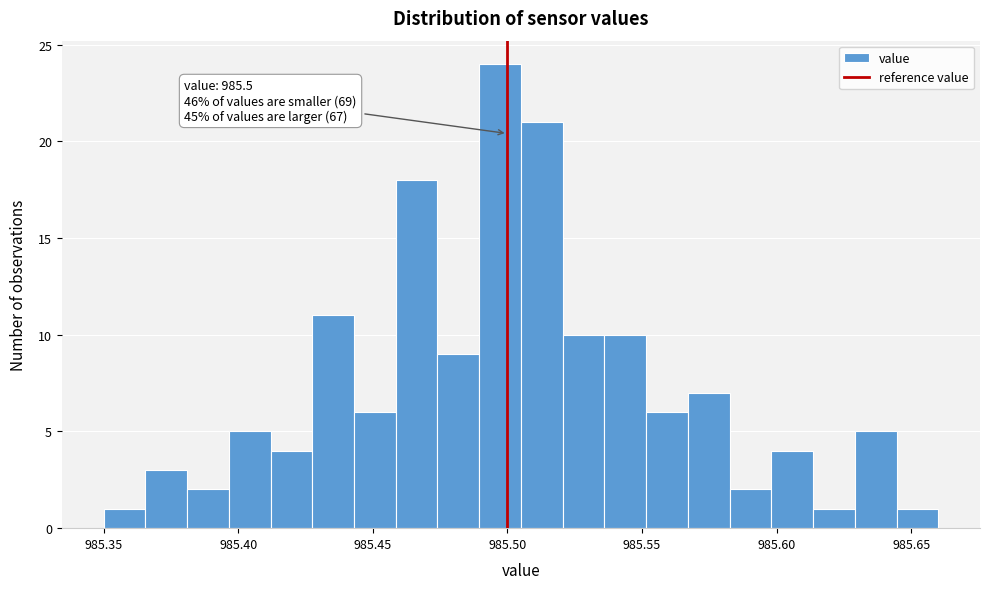

Read against the x-axis, roughly where is the centre of the tallest bar?

985.495